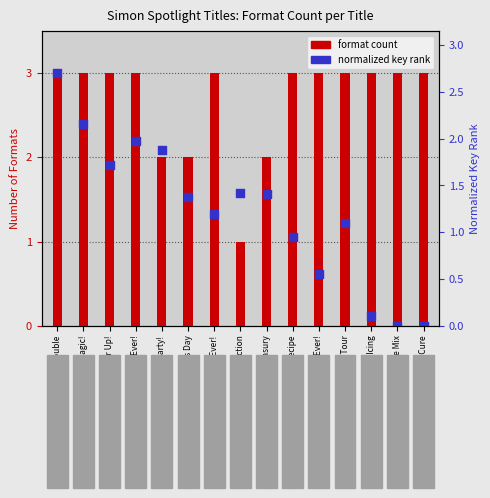

Which series has the largest total across all categories?

format count